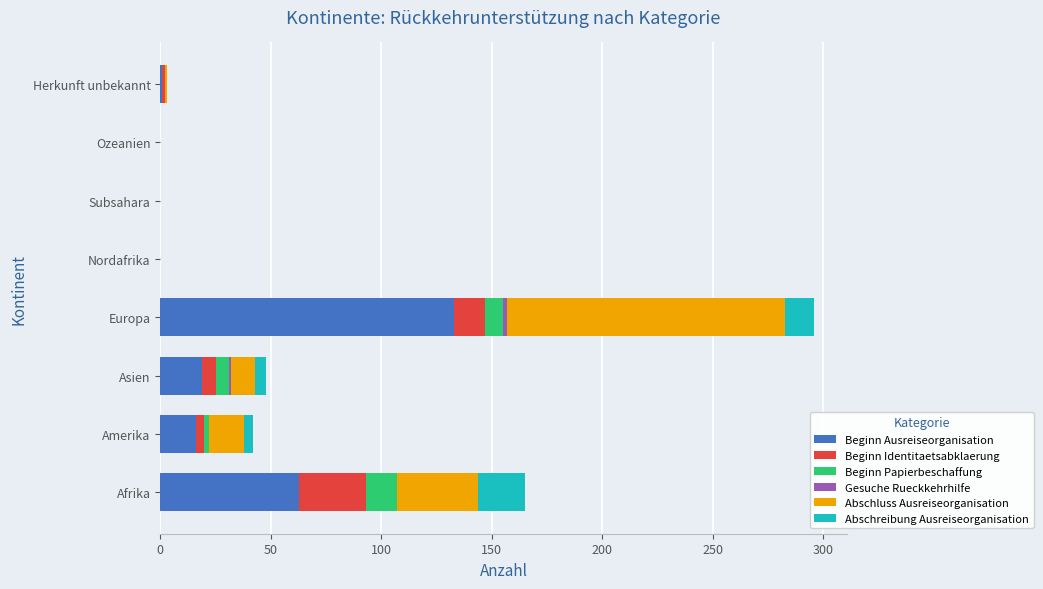

How many distinct data groups are displayed?

6